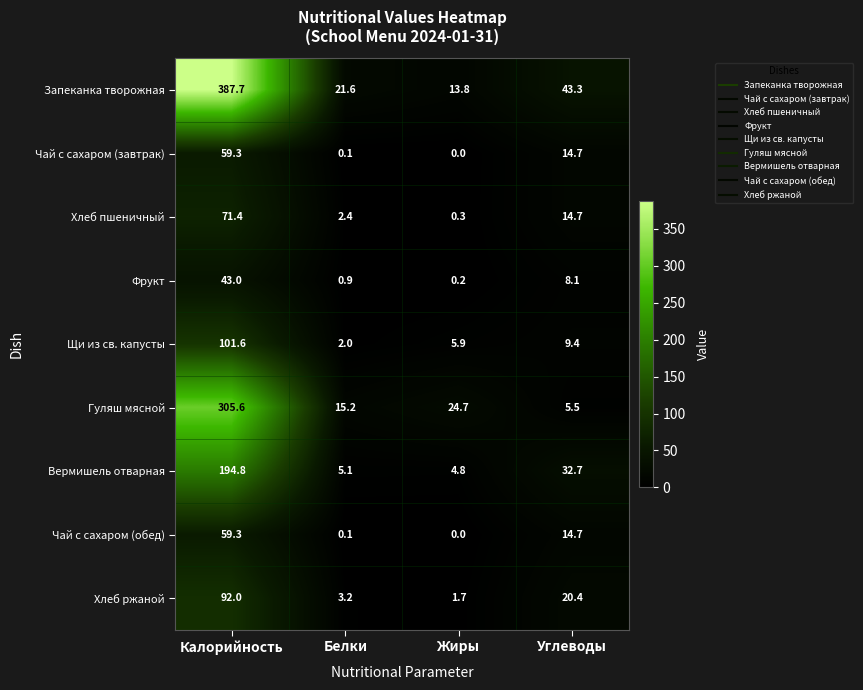

Which series has the largest range (max minus min)?

Запеканка творожная